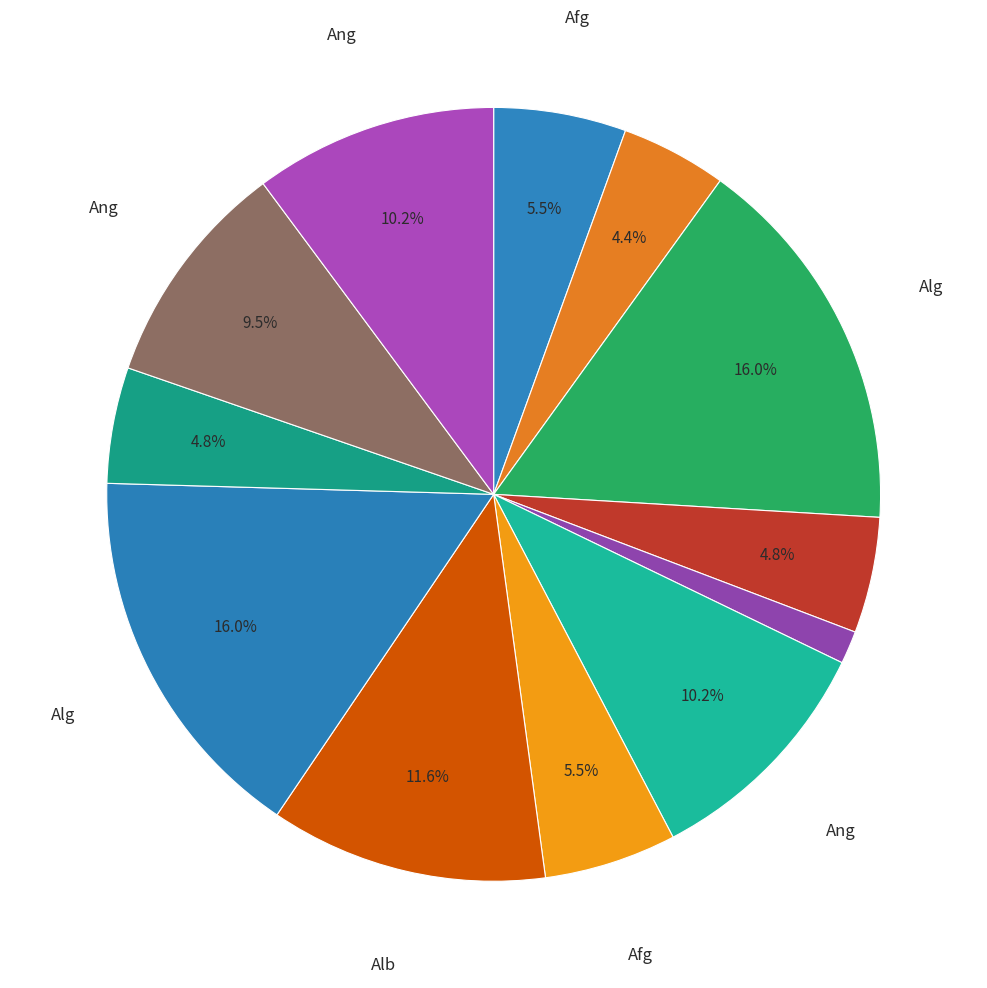

Which category has the biggest portion of the pie?

Algeria